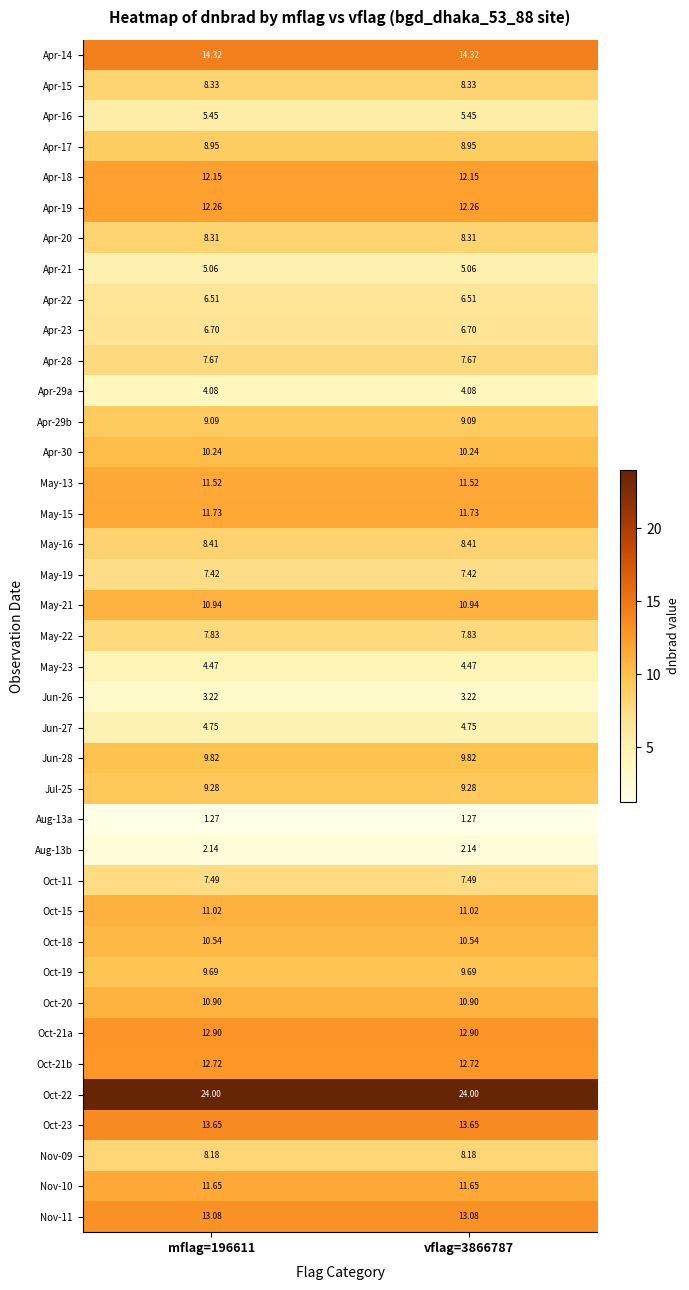

Is the value of Apr-23 at vflag=3866787 greater than the value of Apr-17 at mflag=196611?

No